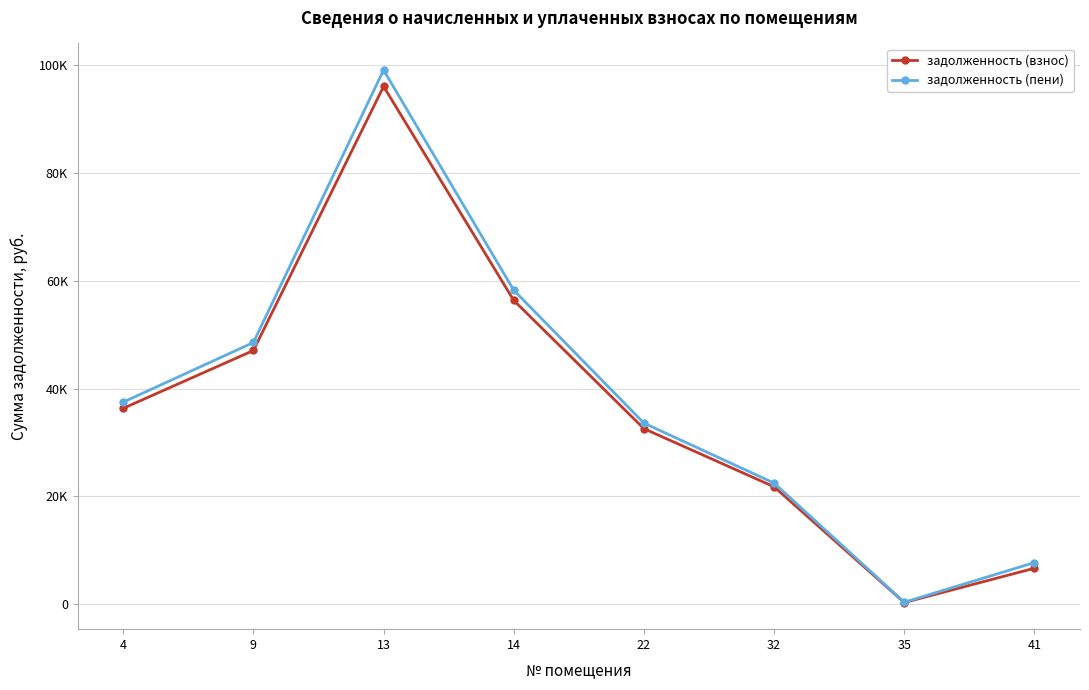

What is the lowest value of the задолженность (пени) series?

397.6